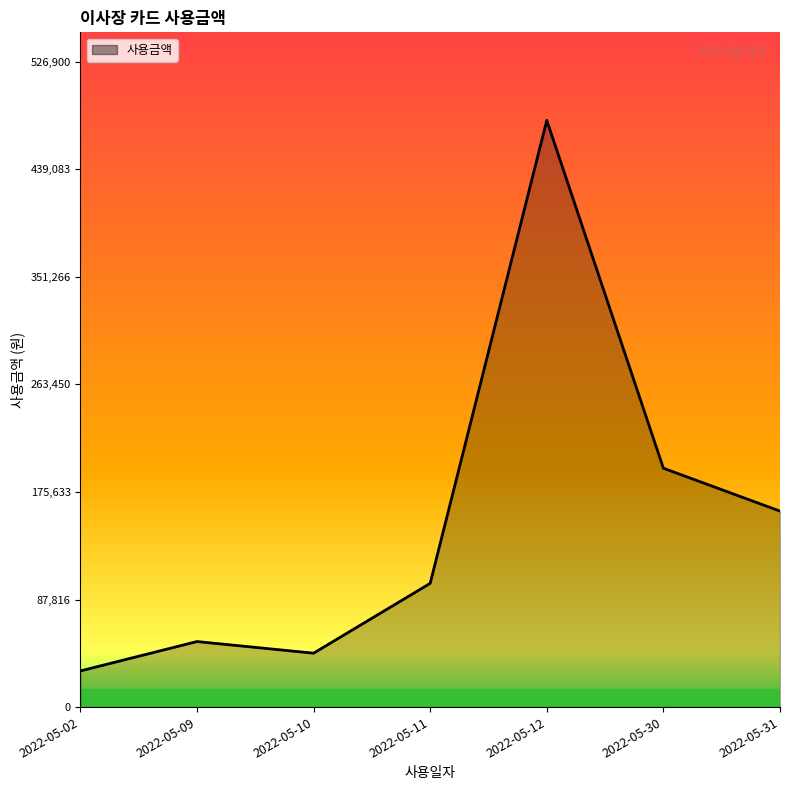

List the labels in order of value, largest first.

2022-05-12, 2022-05-30, 2022-05-31, 2022-05-11, 2022-05-09, 2022-05-10, 2022-05-02